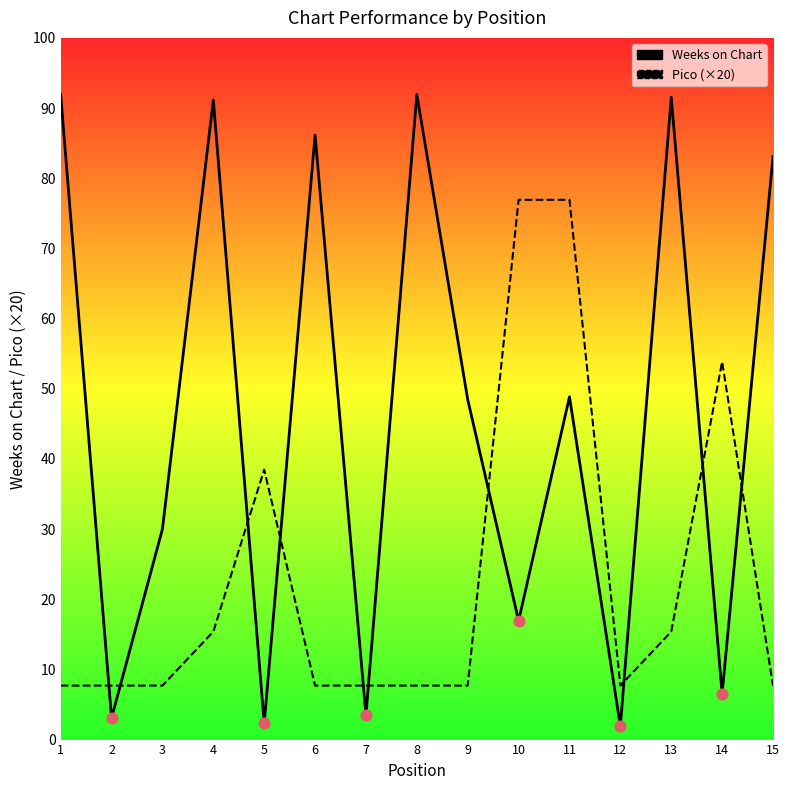

Which series contains the lowest Y value?

Weeks on Chart